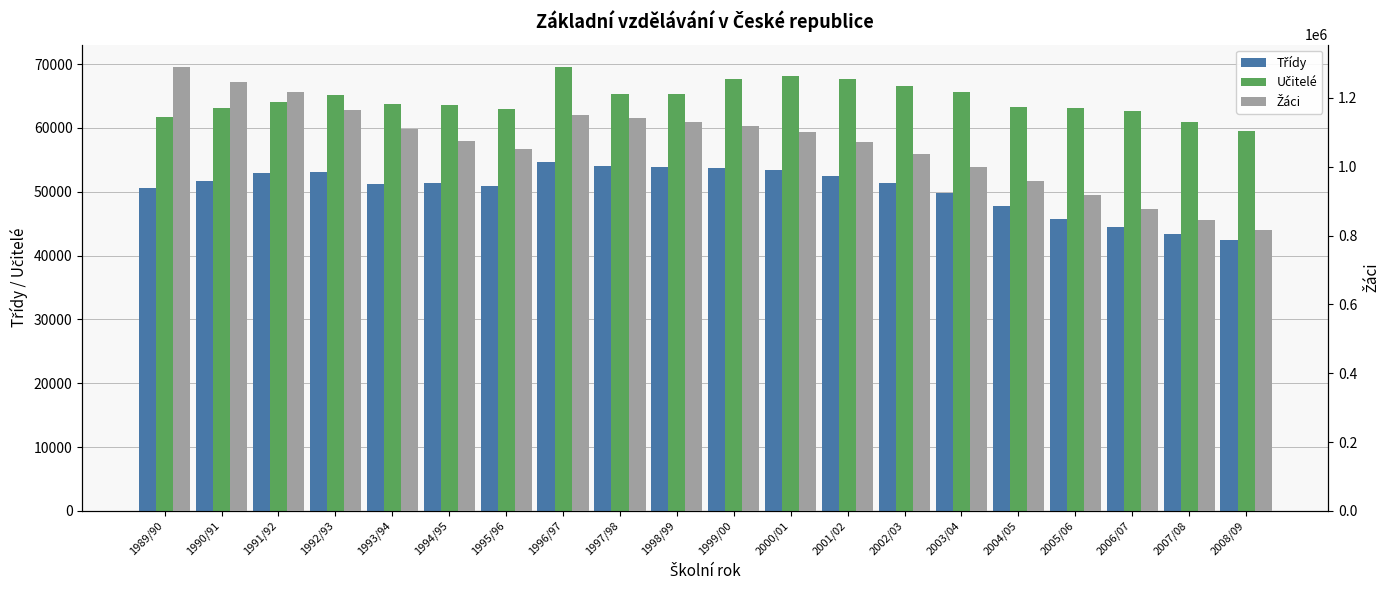

What is the label of the 1st bar from the left?

1989/90